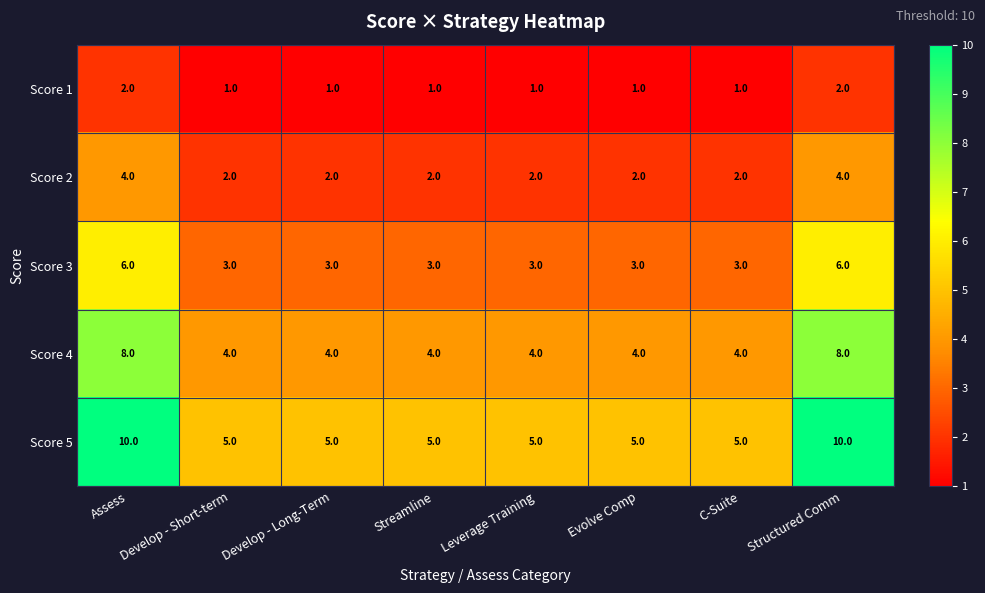

True or false: Score 4 has a value of 6 at C-Suite.

False